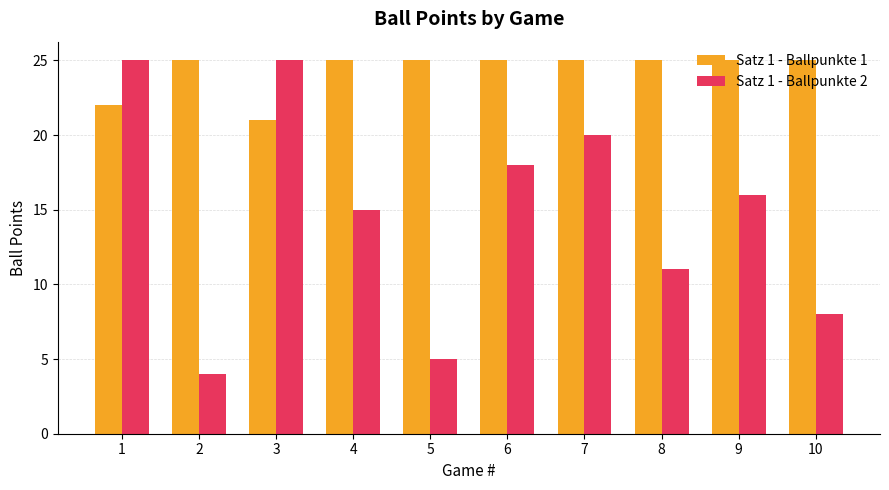

How many Satz 1 - Ballpunkte 1 values are between 25 and 26?

8